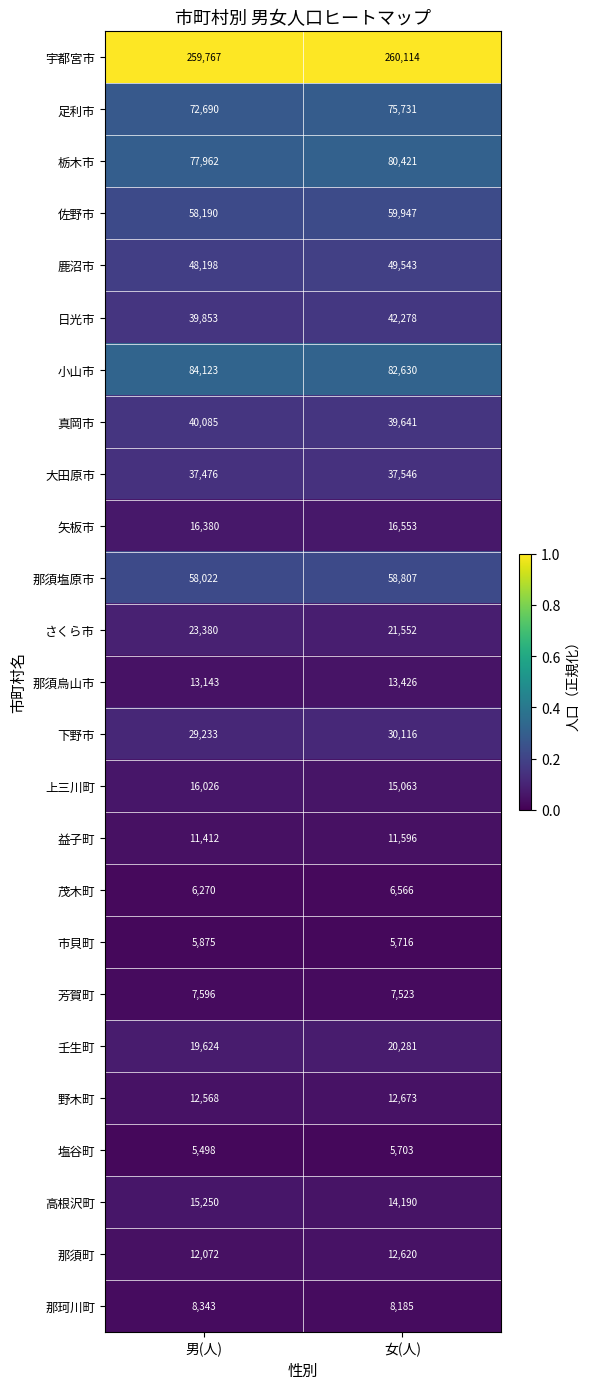

Which series has the largest range (max minus min)?

足利市